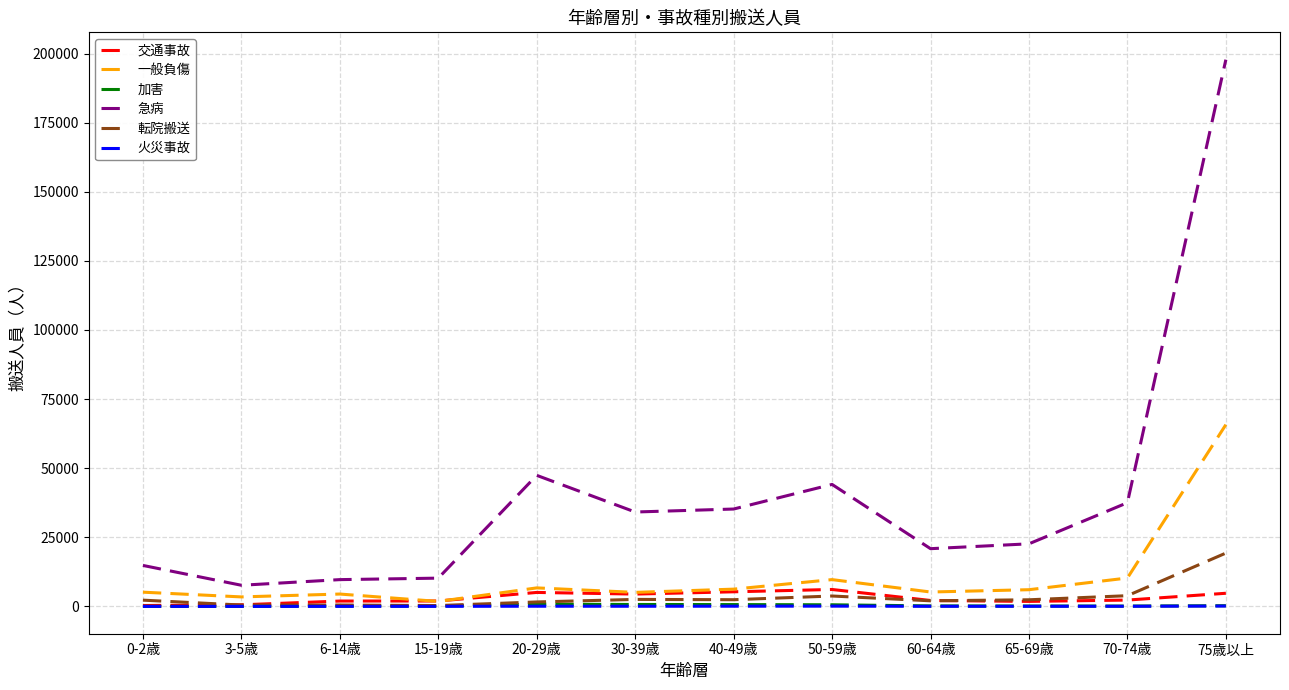

In 交通事故, how many points are higher than both neighbors (excluding endpoints)?

2